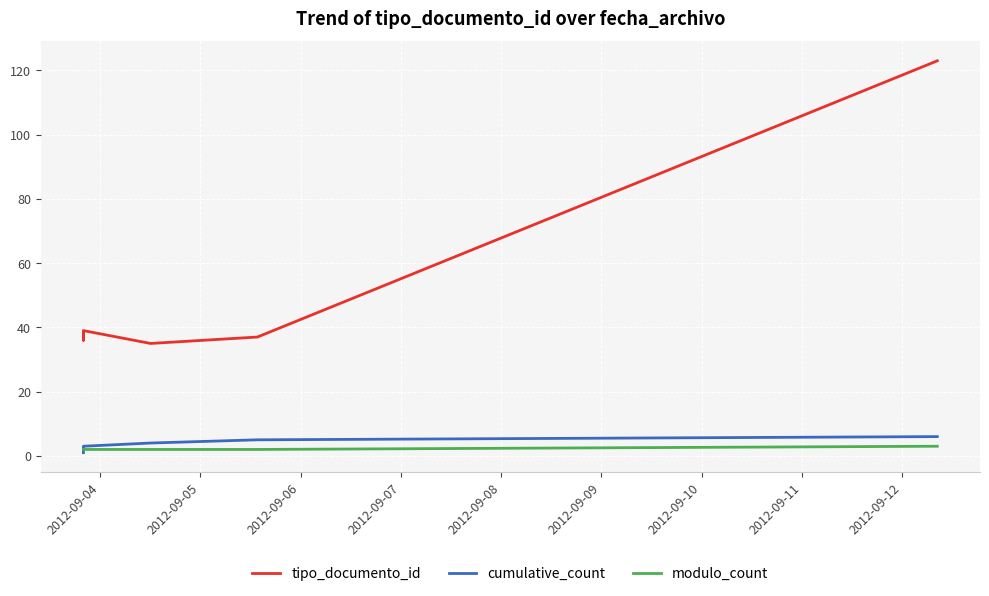

What is the value of the cumulative_count point at the 6th from the left?

6